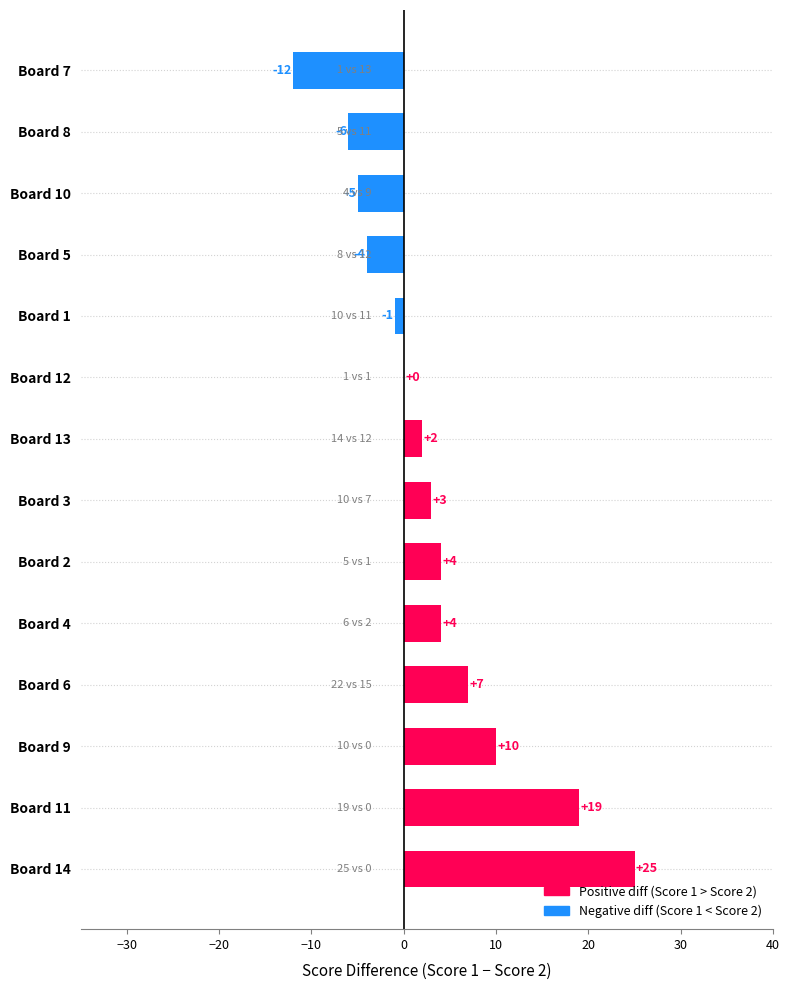

The value at Board 6 is 11. True or false?

False